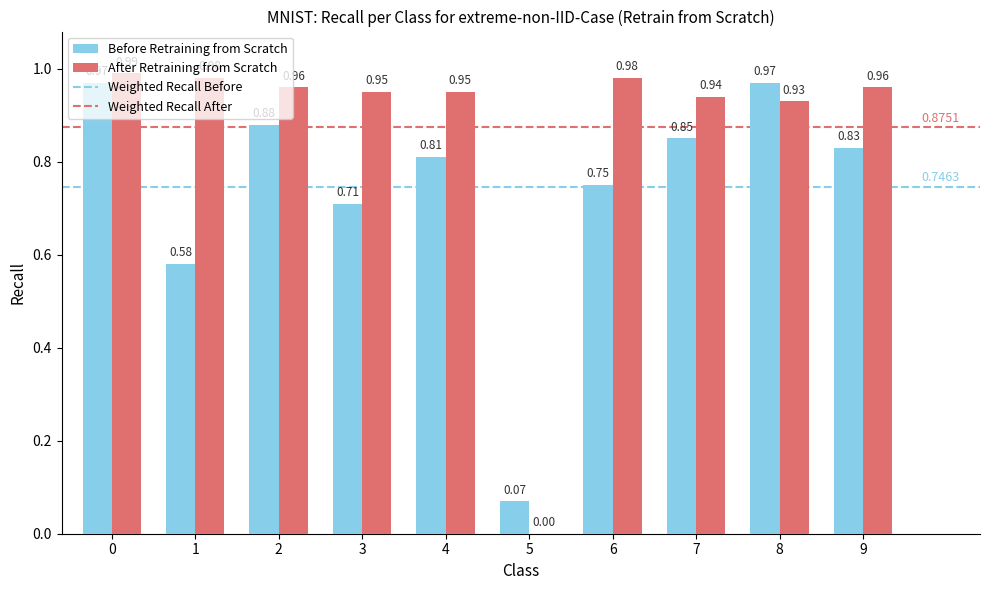

The Before Retraining from Scratch series shows 0.5 at 2. True or false?

False